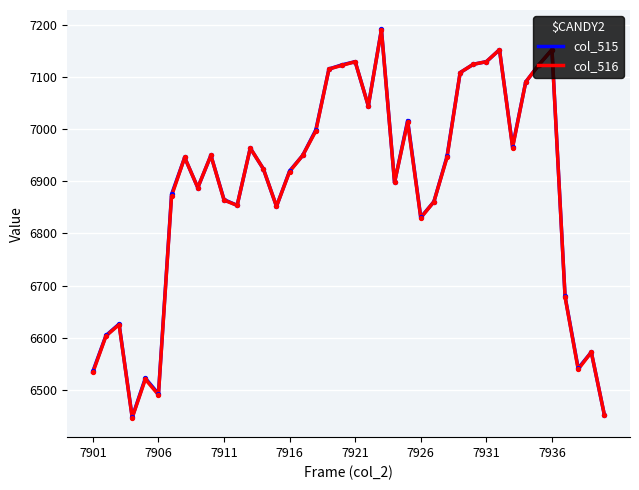

What is the minimum value shown in the chart?

6446